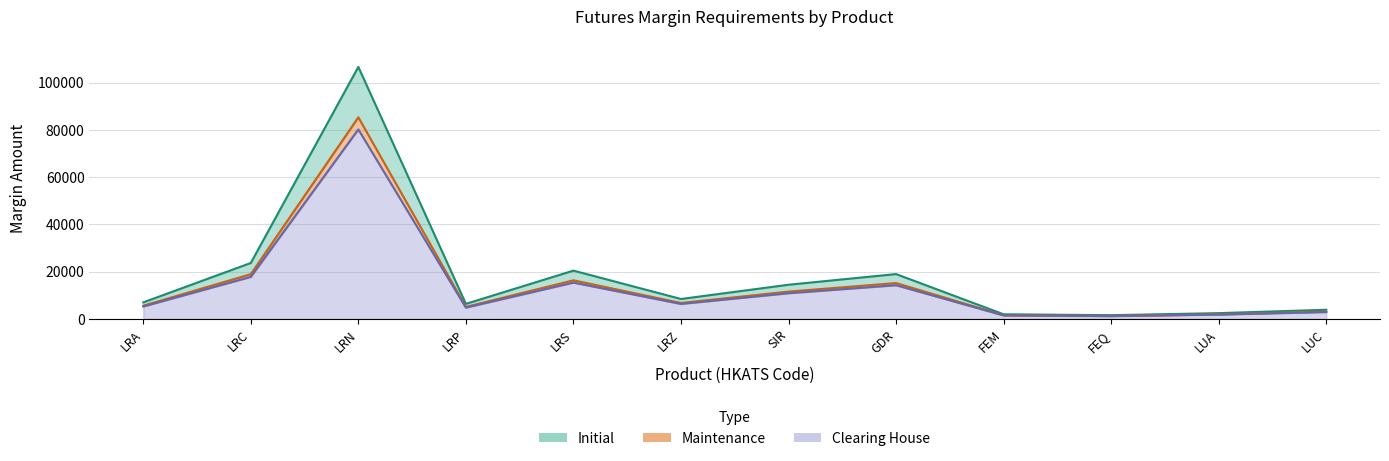

In Maintenance, how many points are lower than both neighbors (excluding endpoints)?

3